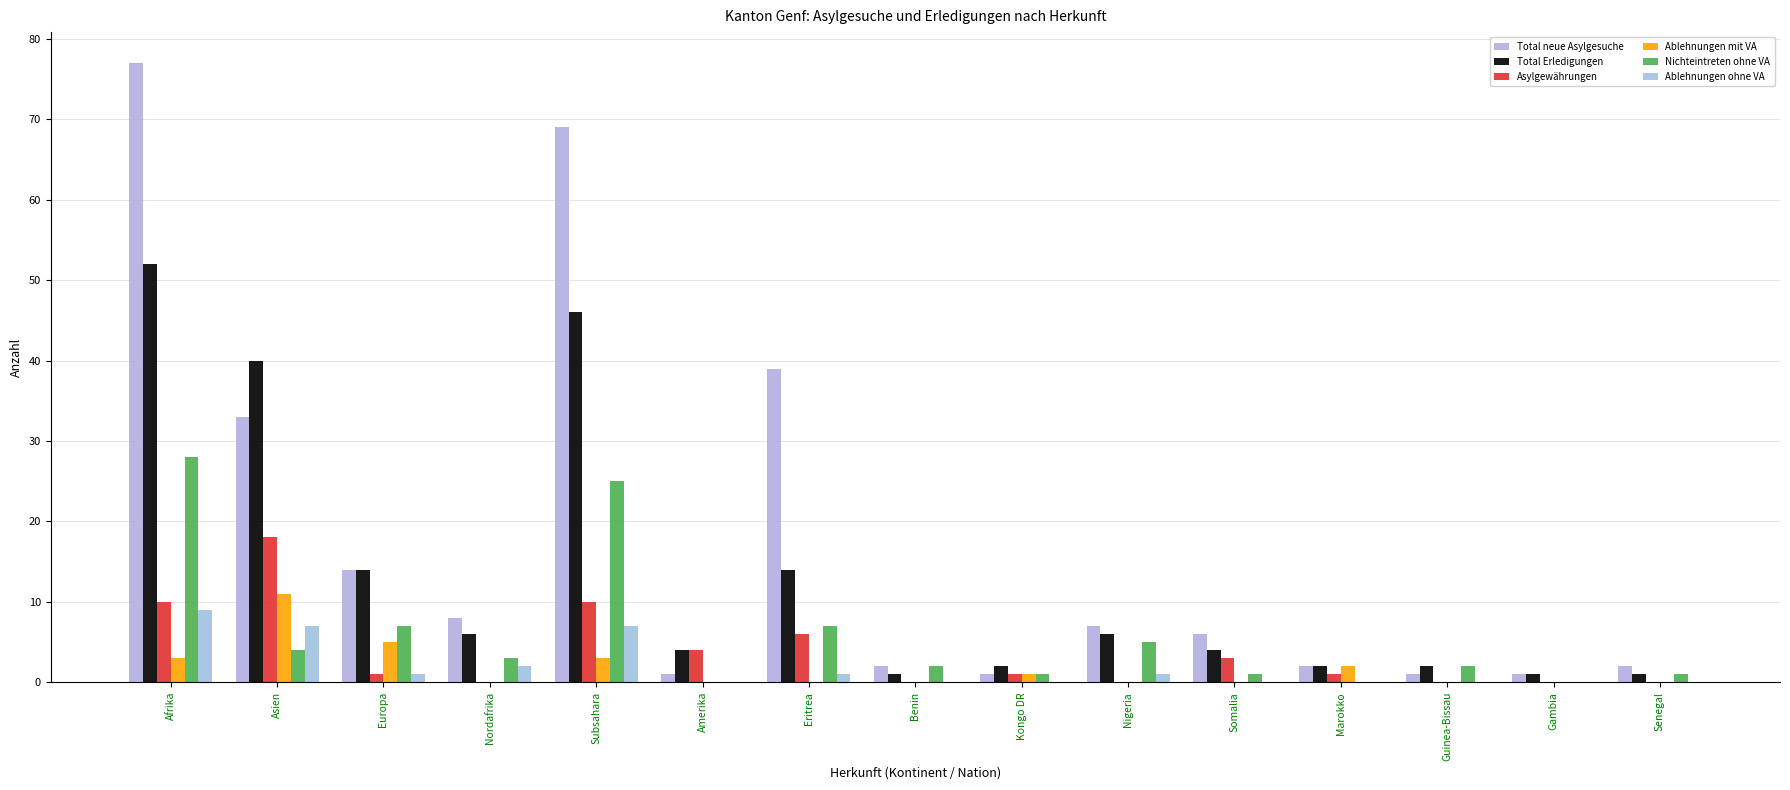

What are all the series names shown in the legend?

Total neue Asylgesuche, Total Erledigungen, Asylgewährungen, Ablehnungen mit VA, Nichteintreten ohne VA, Ablehnungen ohne VA